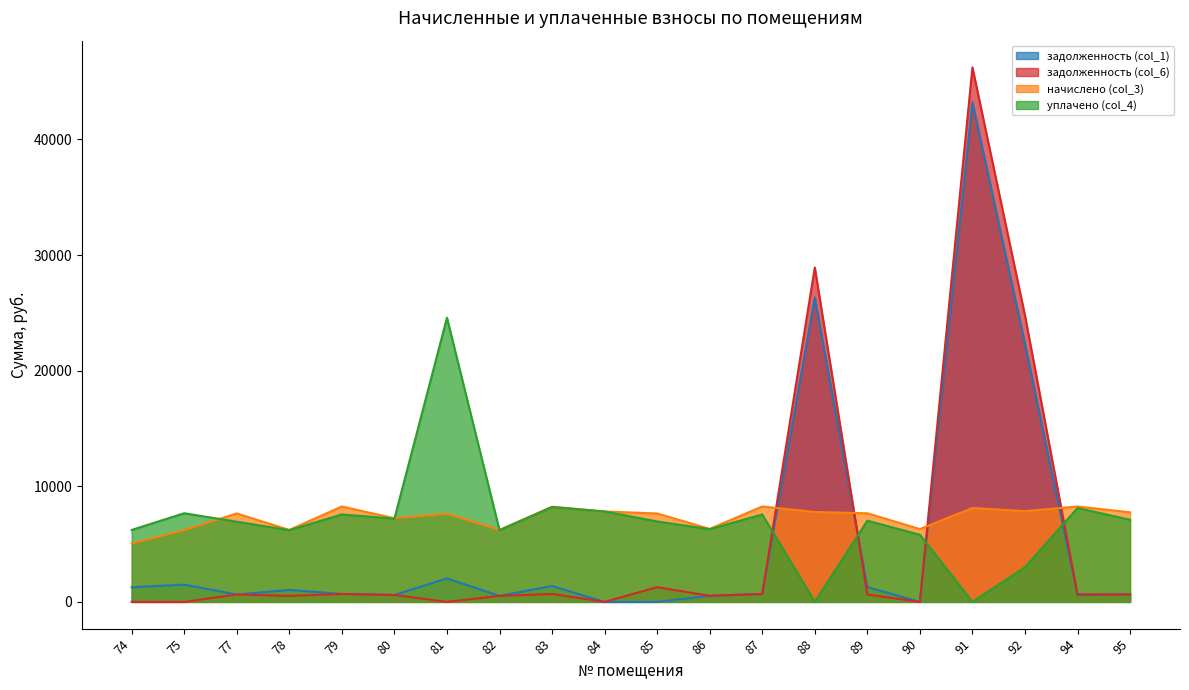

Read the задолженность (col_1) value at 83.

1373.0